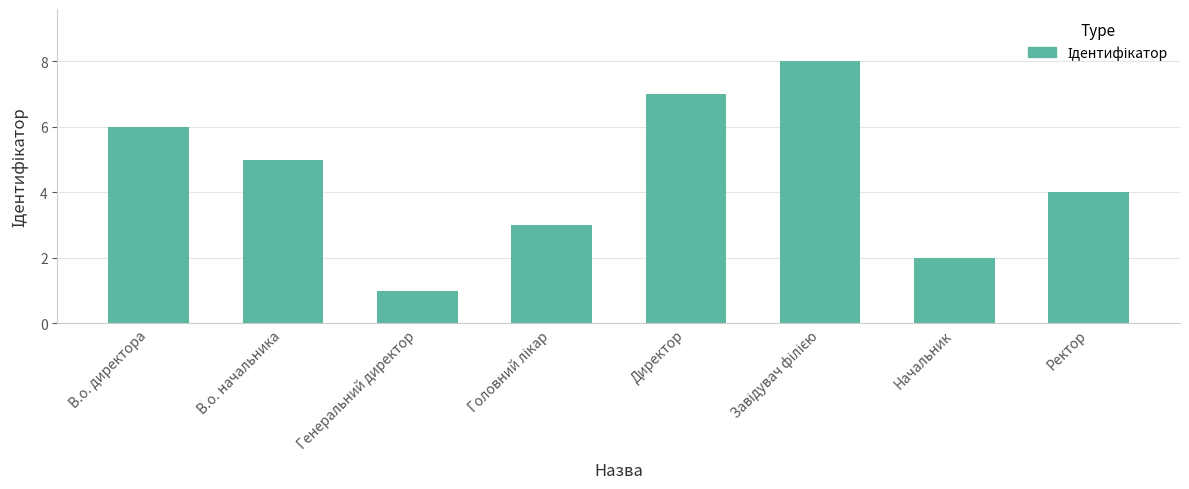

Count the values in the range 3 to 7.

5